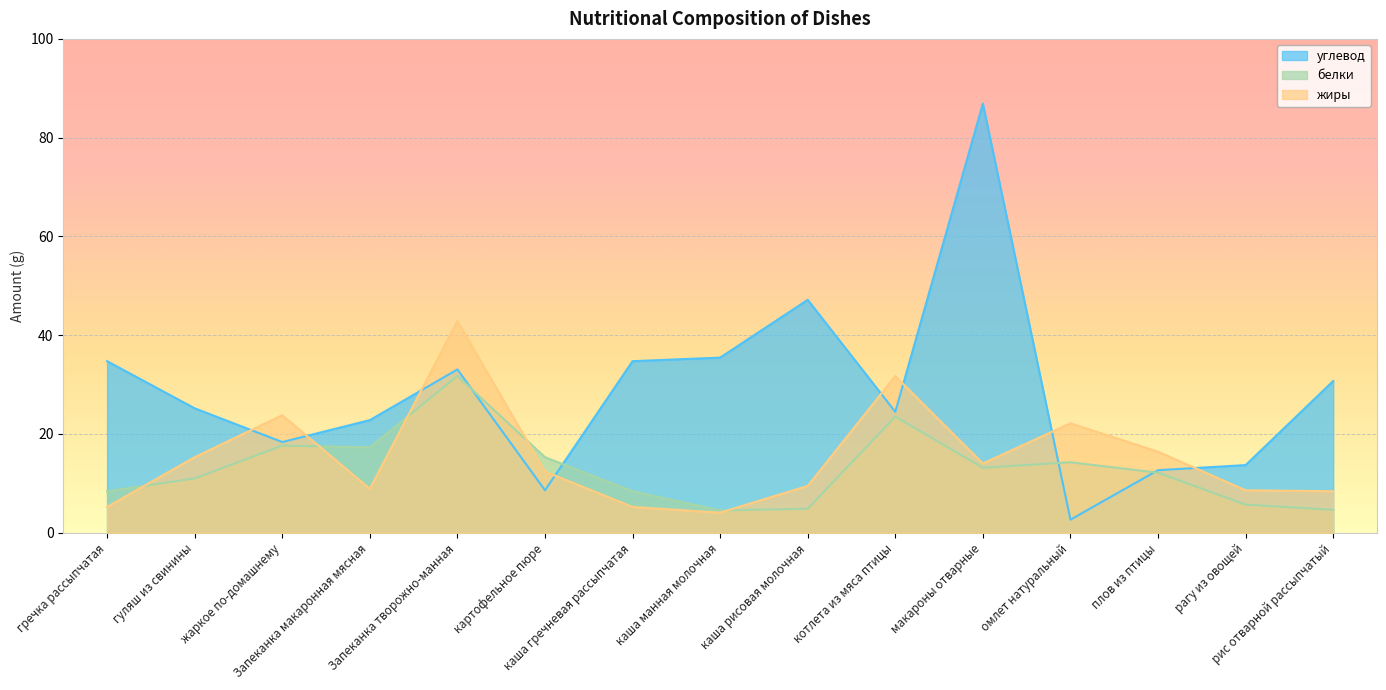

Which has a higher value, Запеканка макаронная мясная or рис отварной рассыпчатый?

рис отварной рассыпчатый